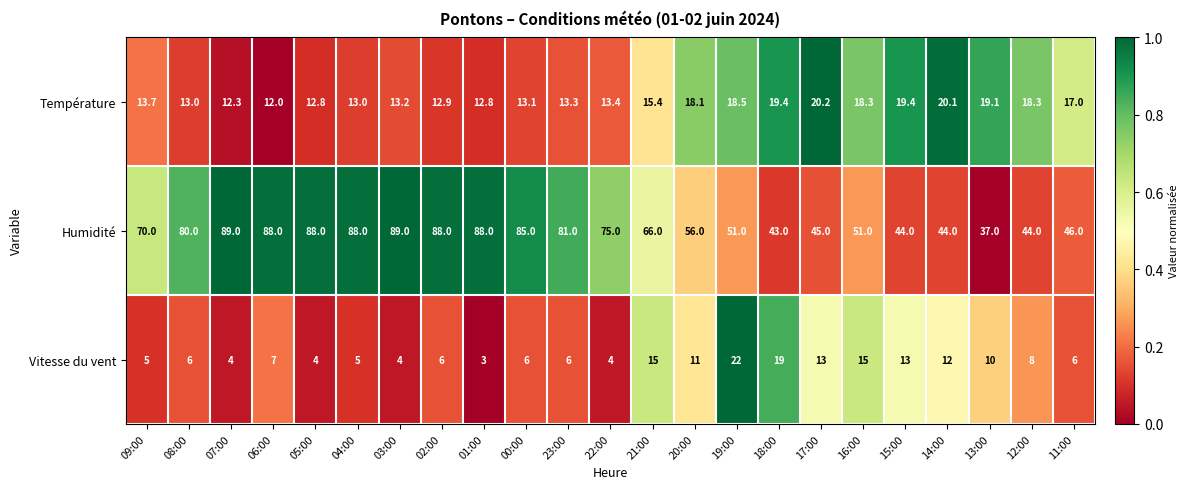

What is the total value across all series at 00:00?

104.1